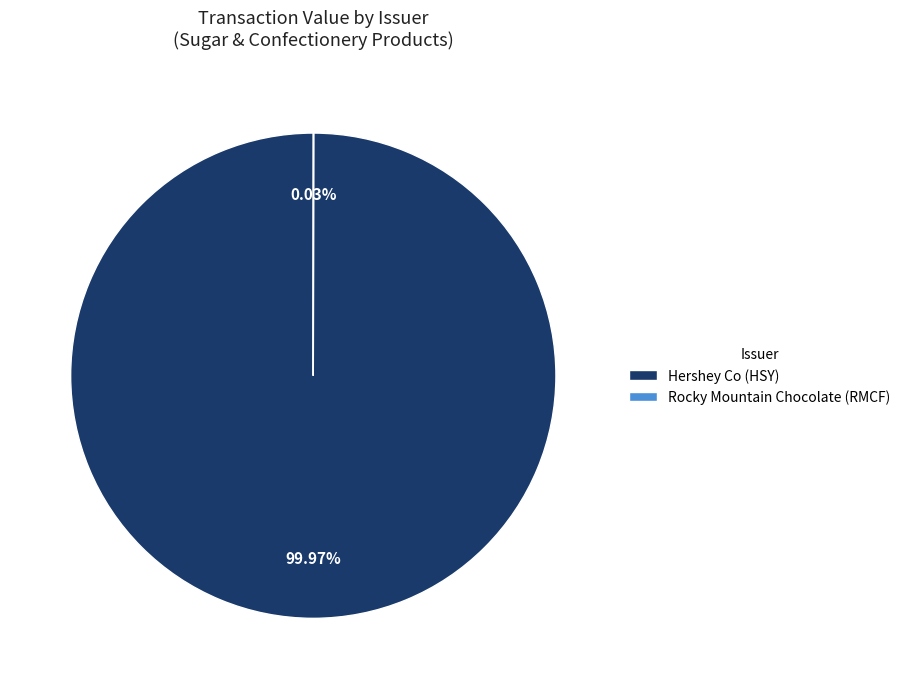

Is there any slice that represents more than half of the pie?

Yes